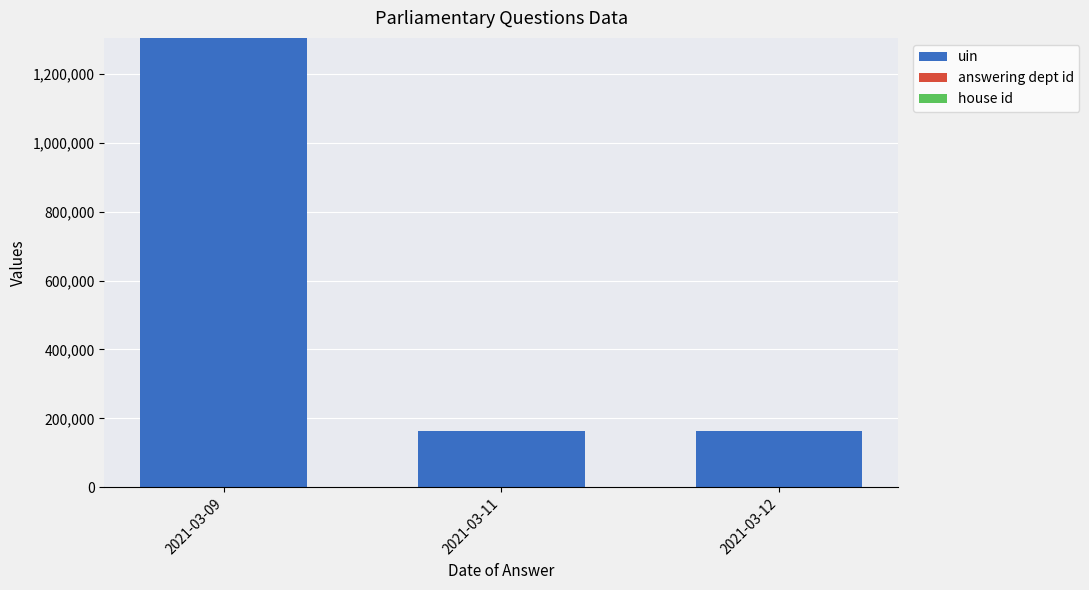

At which category is the sum across all series the highest?

2021-03-09